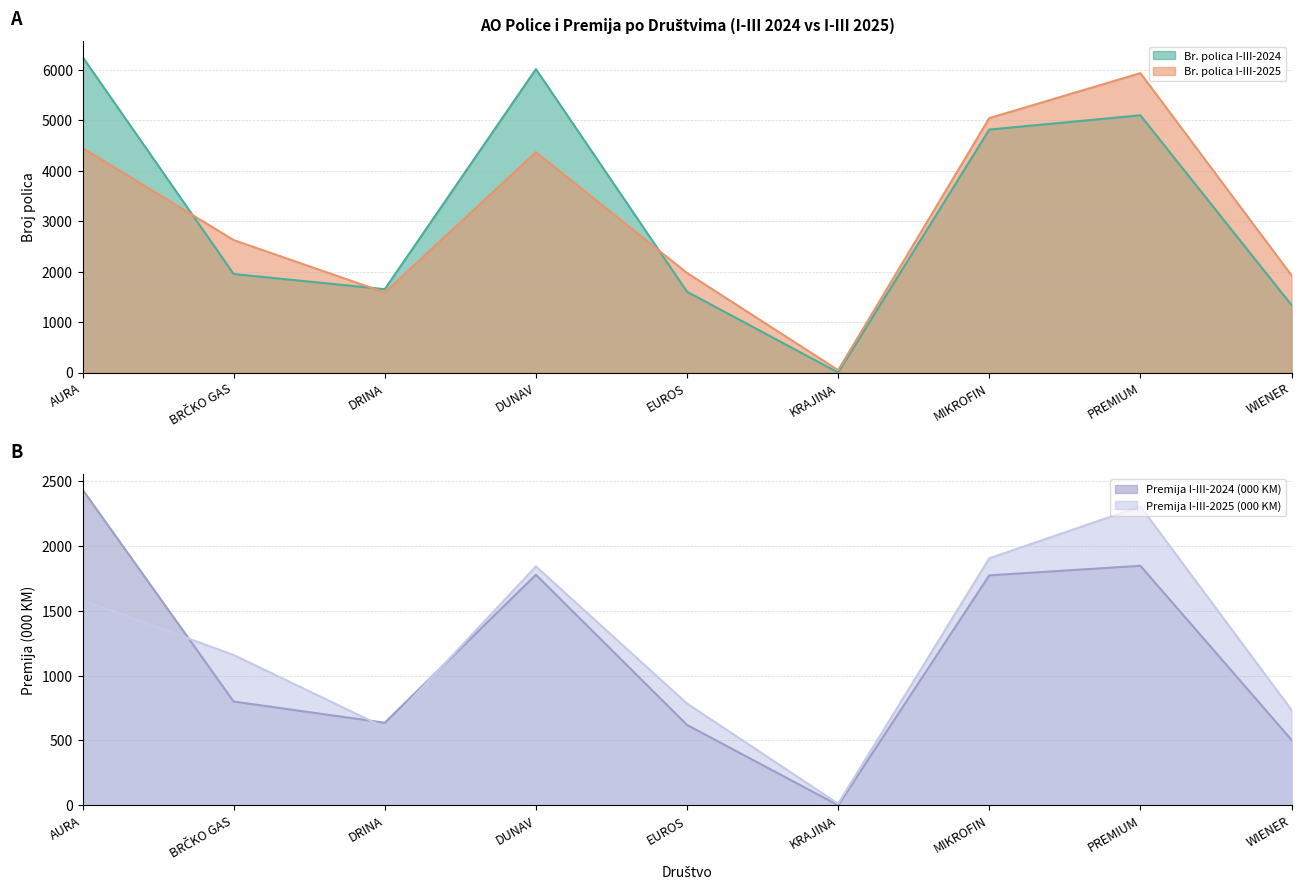

Where is the first local minimum for Br. polica I-III-2024?

DRINA